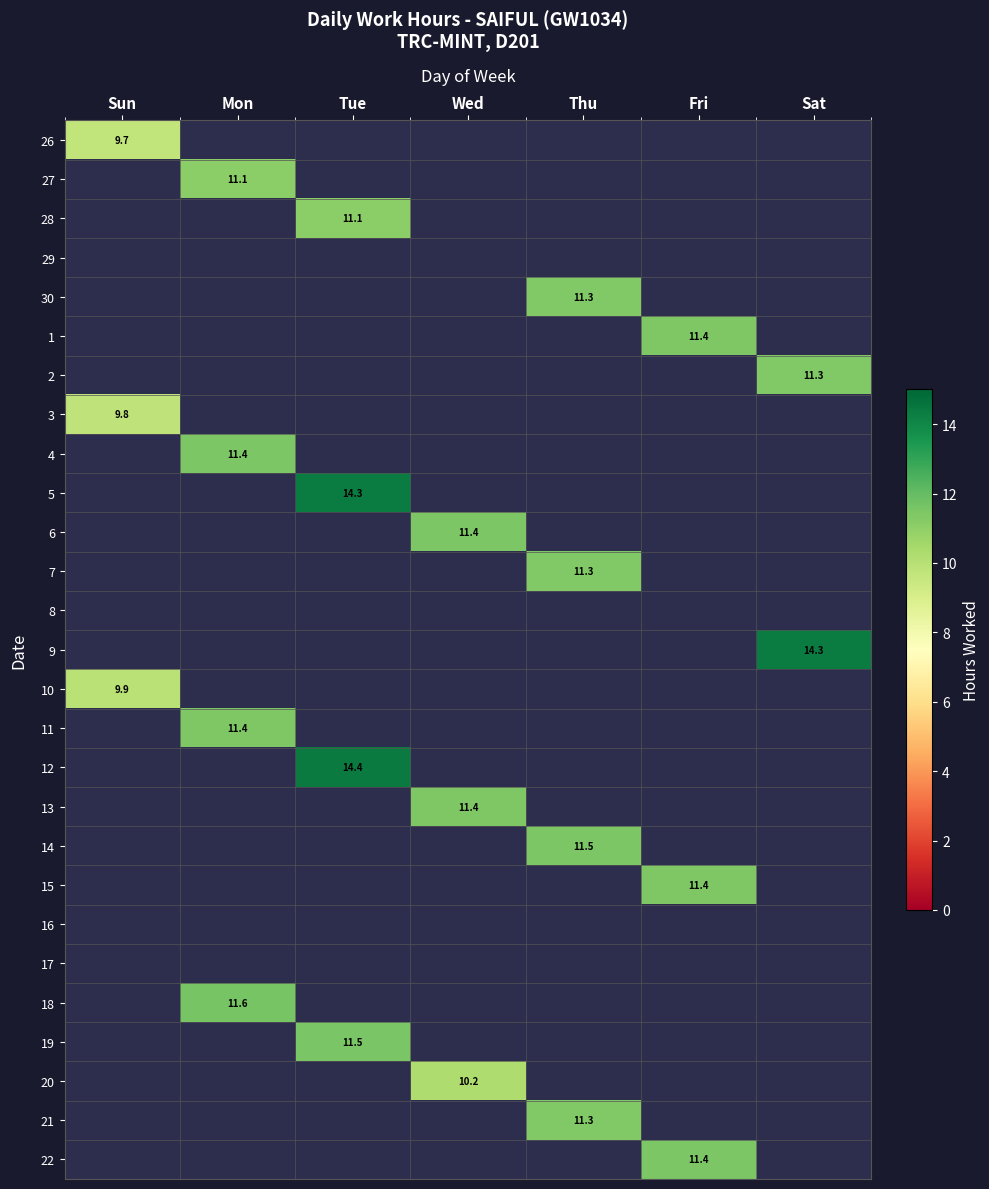

Is the value of 30 at Wed greater than the value of 6 at Wed?

No